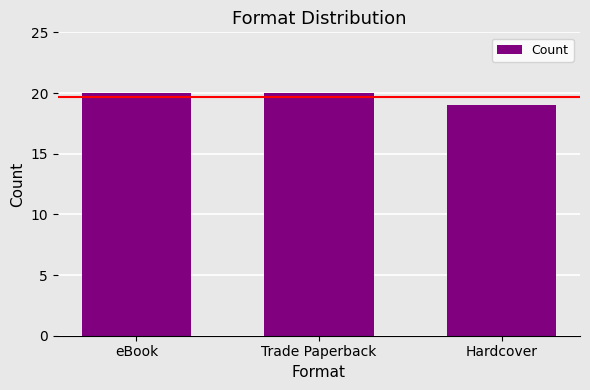

What is the value of the 3rd bar from the left?

19